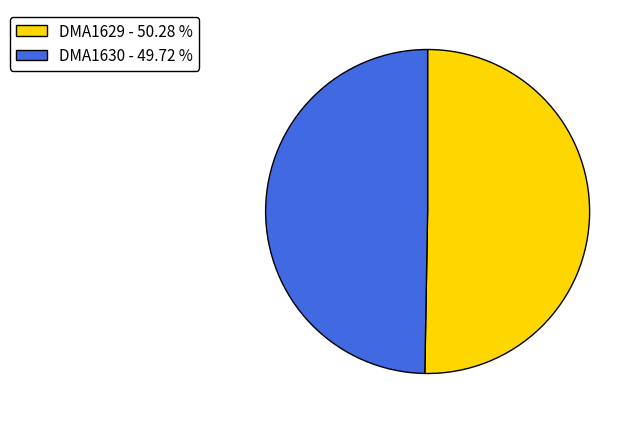

Is the sum of DMA1630 and DMA1629 greater than half?

Yes